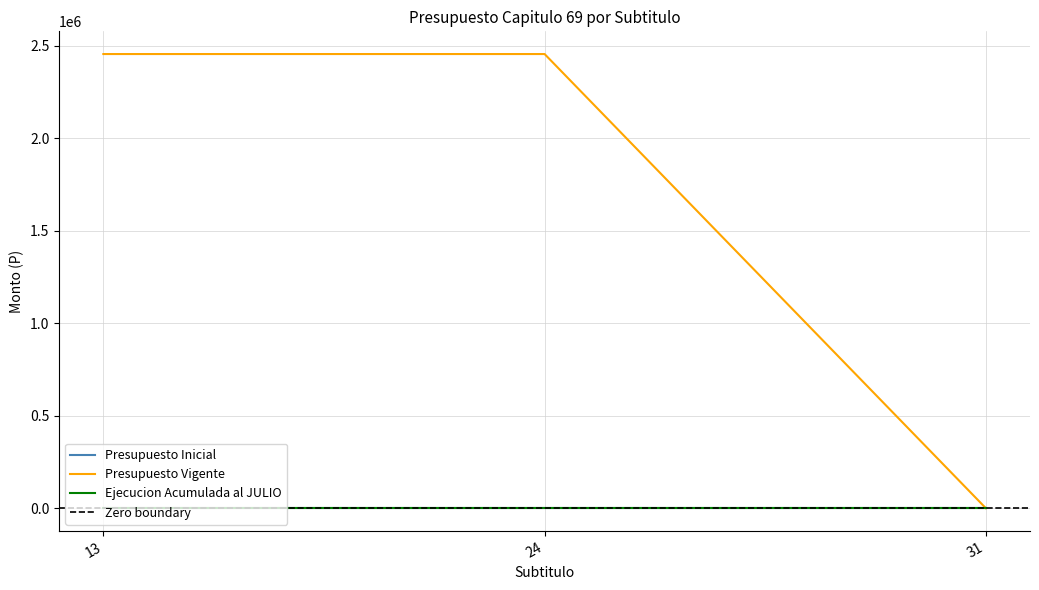

What is the difference between the maximum and minimum values in the Presupuesto Vigente series?

2454000